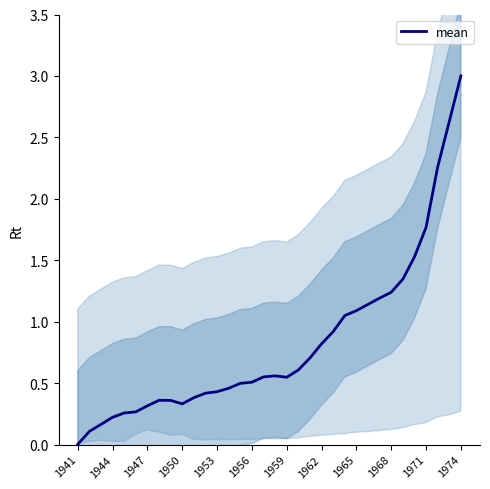

What is the difference between the maximum and minimum values?

3.0